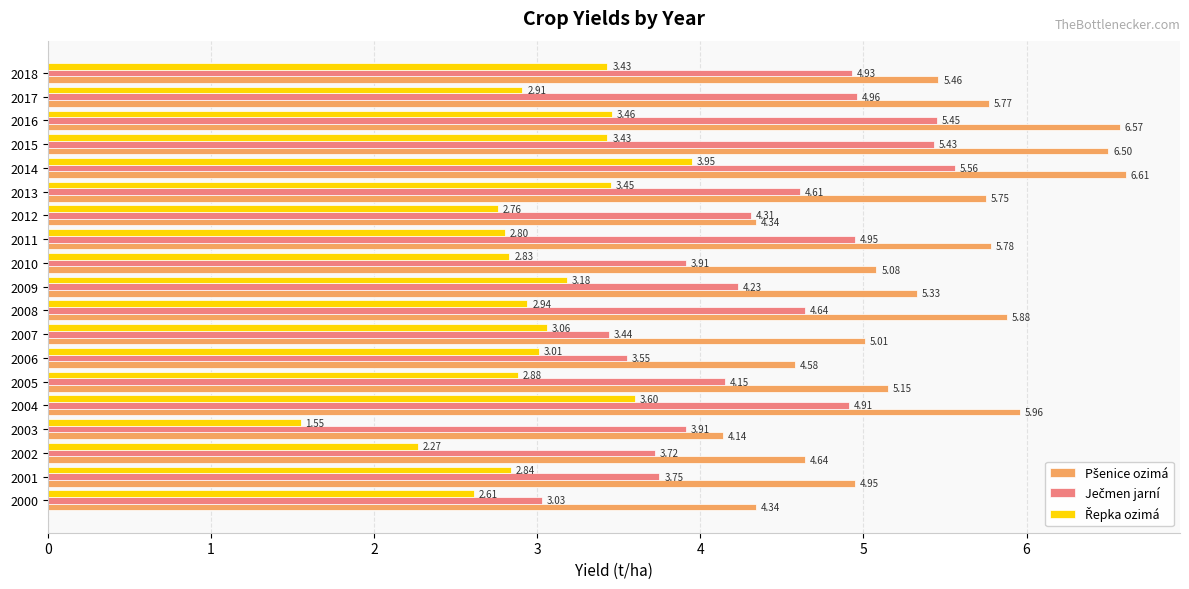

At how many categories does at least one series exceed 4?

19